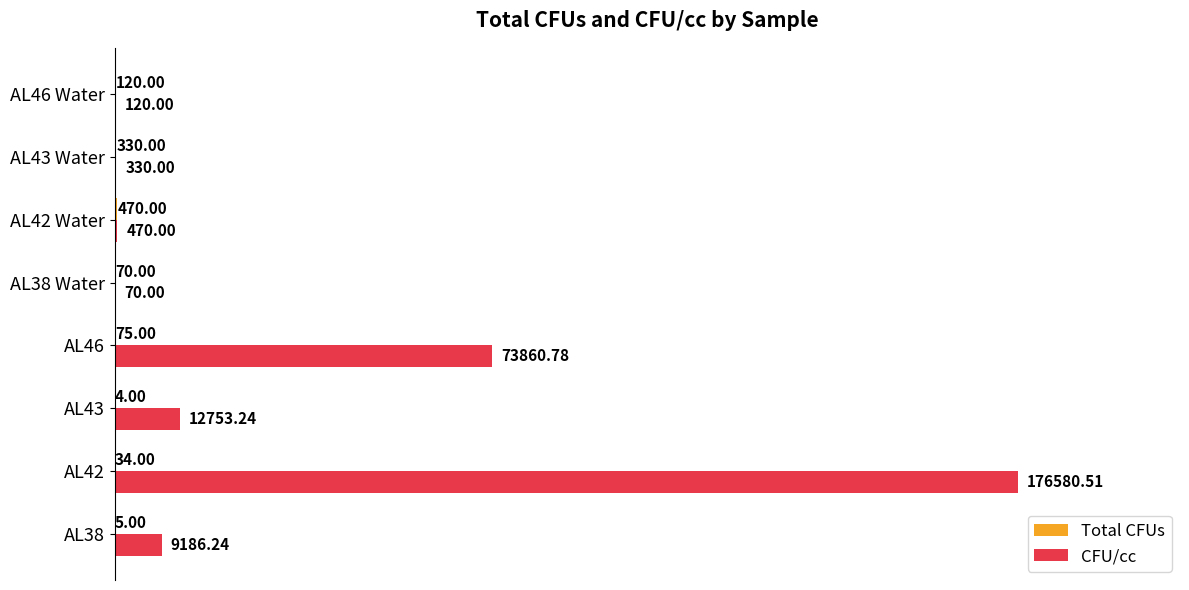

Between AL38 and AL43, which series saw the biggest shift?

CFU/cc